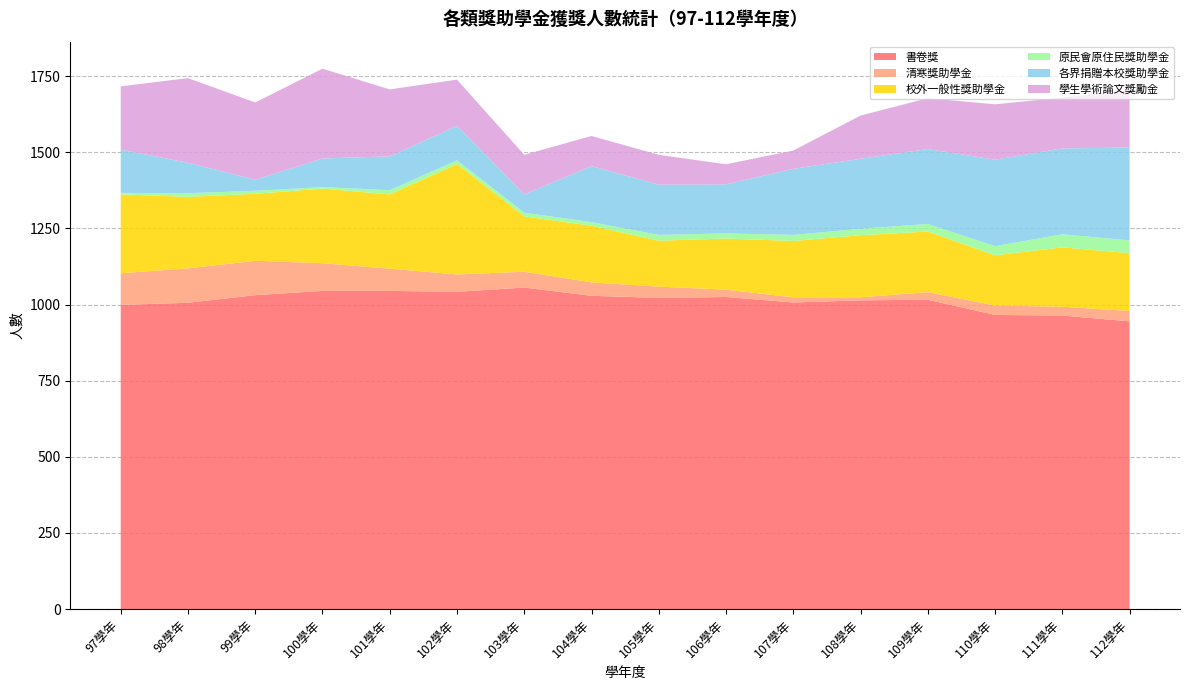

Reading right to left, transcribe all the data shown in this chart.

書卷獎: 112學年=945	111學年=964	110學年=966	109學年=1016	108學年=1014	107學年=1007	106學年=1025	105學年=1022	104學年=1029	103學年=1056	102學年=1042	101學年=1045	100學年=1045	99學年=1031	98學年=1006	97學年=999
清寒獎助學金: 112學年=34	111學年=29	110學年=31	109學年=25	108學年=10	107學年=17	106學年=24	105學年=37	104學年=44	103學年=52	102學年=57	101學年=73	100學年=91	99學年=113	98學年=113	97學年=104
校外一般性獎助學金: 112學年=190	111學年=195	110學年=165	109學年=199	108學年=204	107學年=185	106學年=168	105學年=151	104學年=186	103學年=182	102學年=363	101學年=244	100學年=245	99學年=220	98學年=235	97學年=259
原民會原住民獎助學金: 112學年=42	111學年=43	110學年=30	109學年=25	108學年=21	107學年=20	106學年=17	105學年=19	104學年=12	103學年=12	102學年=12	101學年=14	100學年=5	99學年=10	98學年=12	97學年=5
各界捐贈本校獎助學金: 112學年=305	111學年=282	110學年=284	109學年=246	108學年=230	107學年=217	106學年=161	105學年=165	104學年=184	103學年=60	102學年=113	101學年=111	100學年=94	99學年=36	98學年=100	97學年=142
學生學術論文獎勵金: 112學年=188	111學年=167	110學年=182	109學年=167	108學年=142	107學年=60	106學年=66	105學年=98	104學年=99	103學年=130	102學年=152	101學年=220	100學年=295	99學年=254	98學年=278	97學年=208